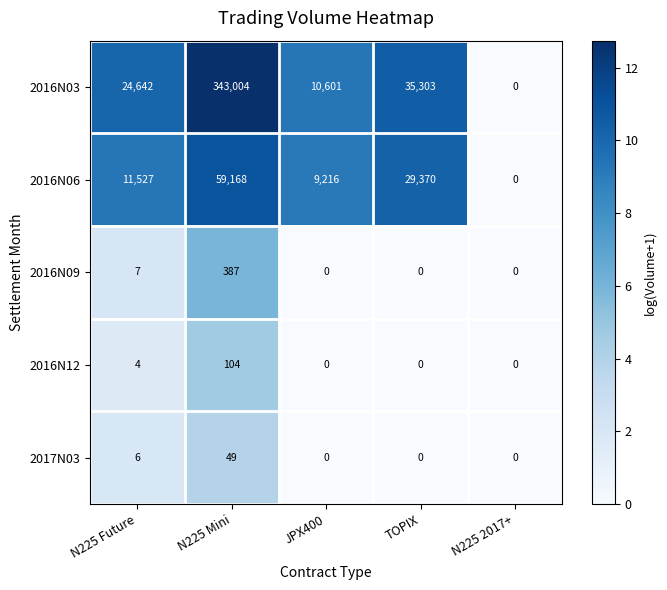

At N225 Future, list the series in order from largest to smallest.

2016N03, 2016N06, 2016N09, 2017N03, 2016N12